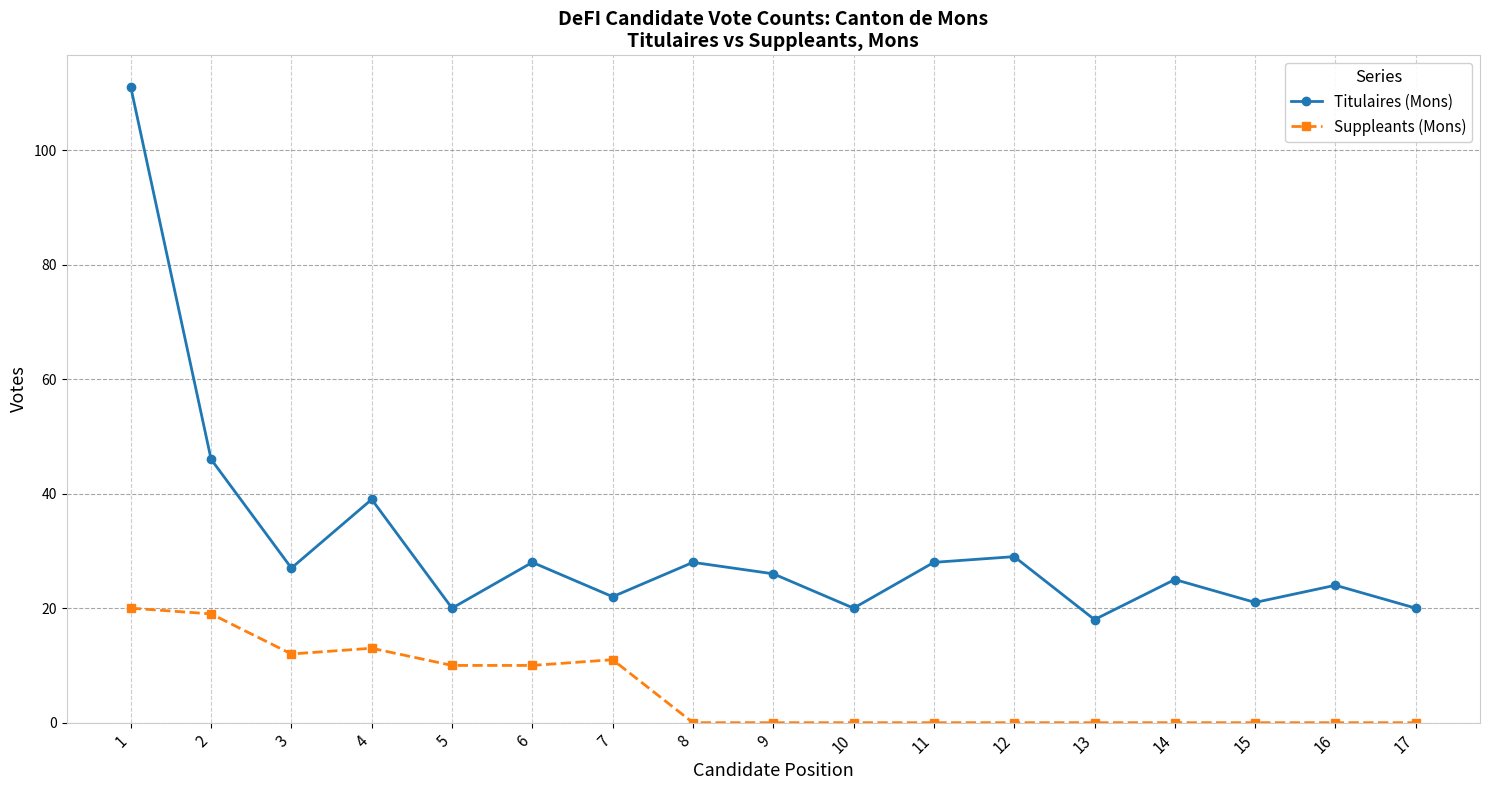

True or false: Titulaires (Mons) and Suppleants (Mons) cross at least once.

False